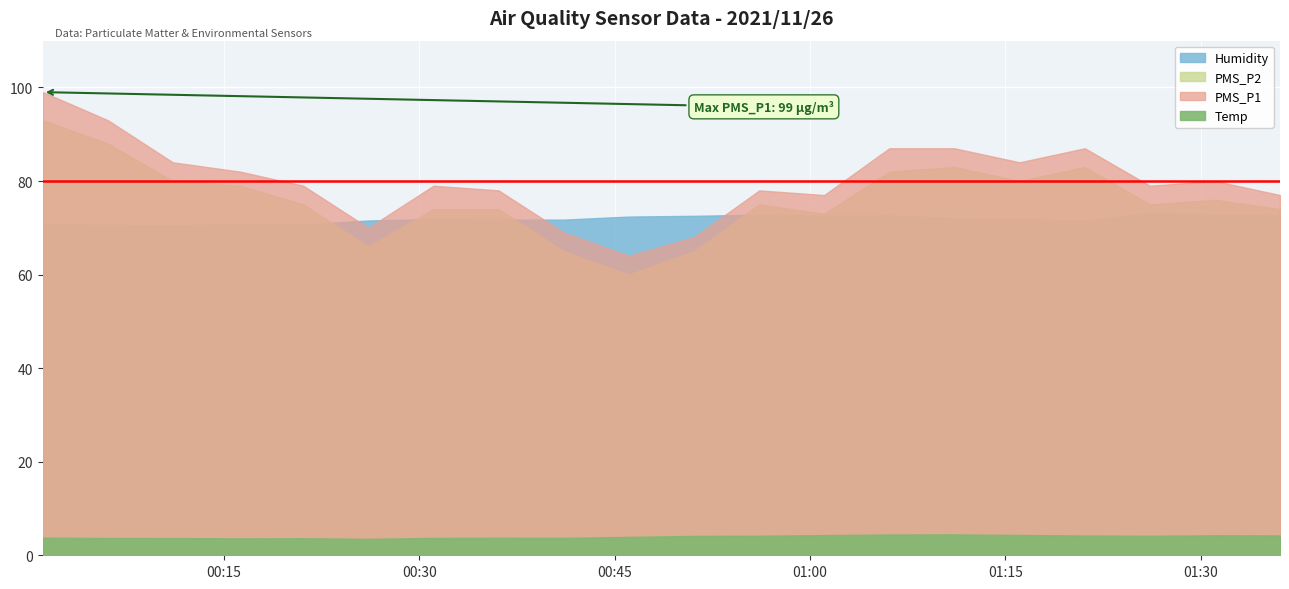

What is the value of the Temp point at the 18th from the left?

4.2